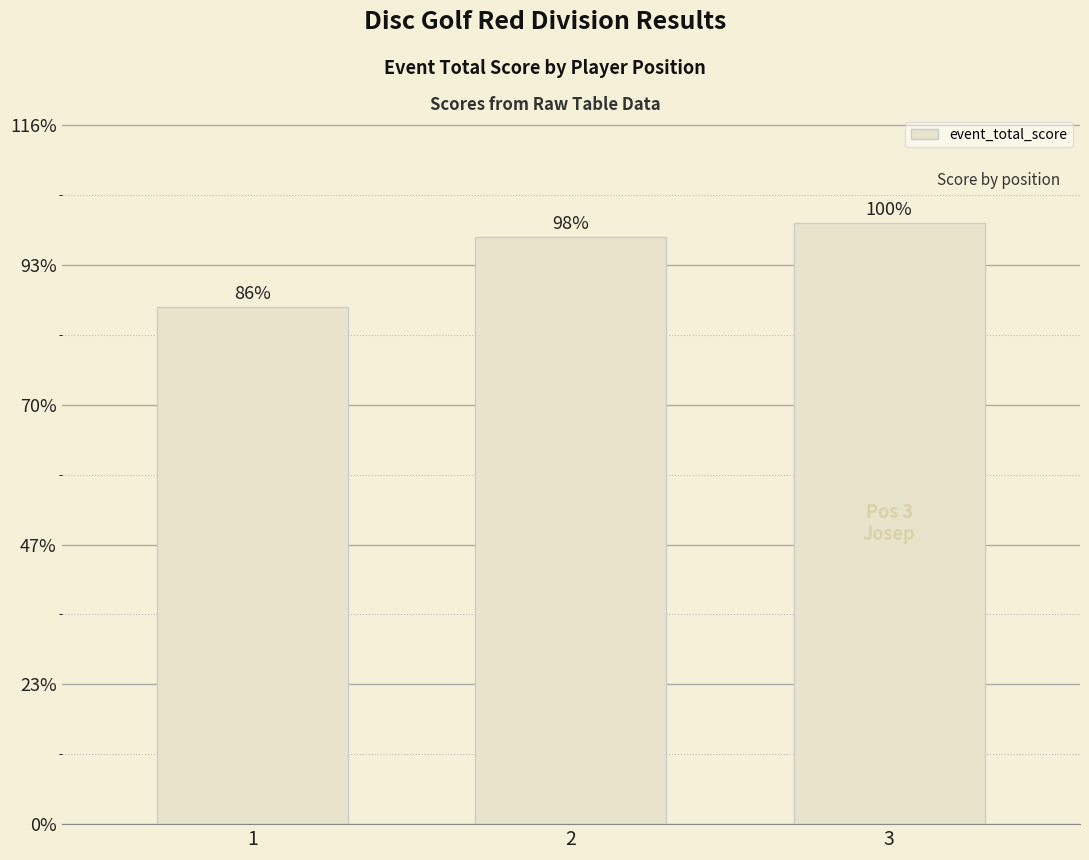

Which has a higher value, 2 or 1?

2